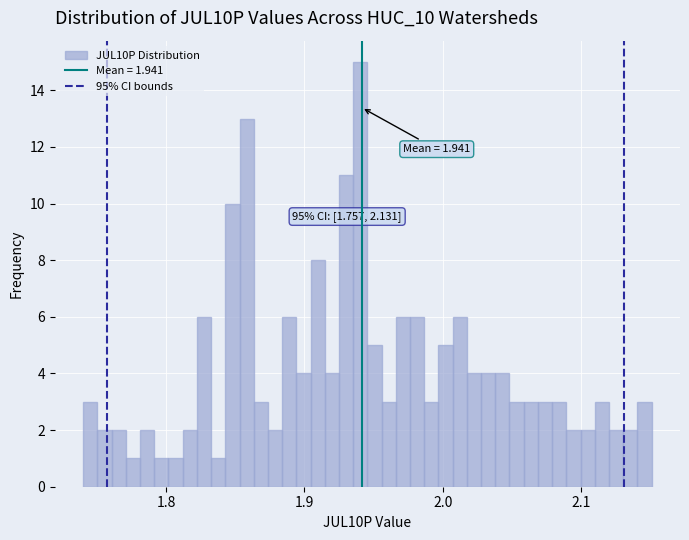

Around what value on the x-axis is the tallest bar? Give the approximate position of its centre, as read against the axis.

1.94